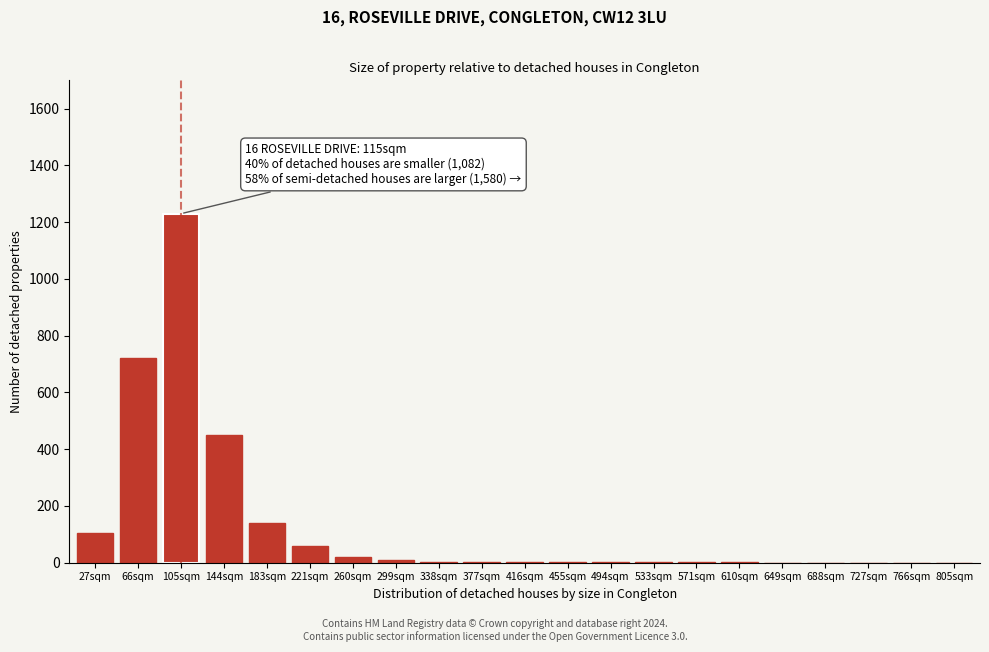

True or false: the data shows 0 at 766sqm.

True